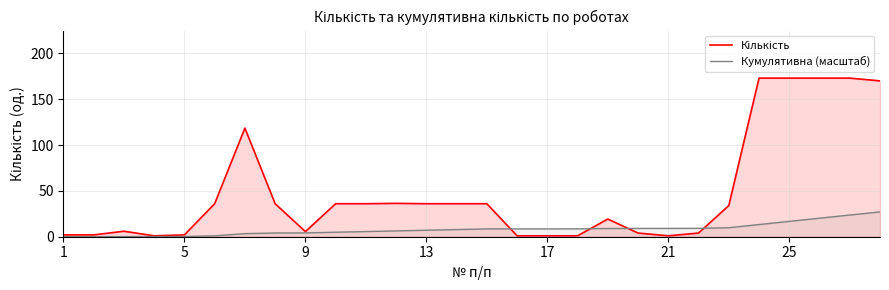

At which label does Кумулятивна (масштаб) reach its minimum?

1